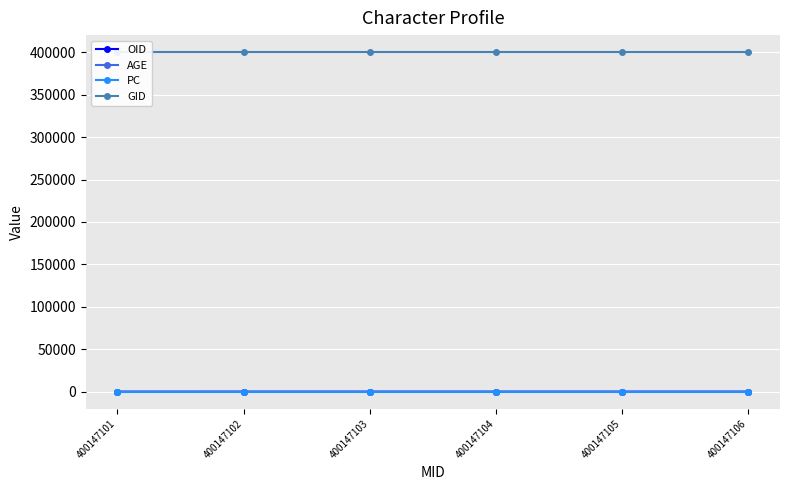

True or false: AGE has a value of 32 at 400147103.

True